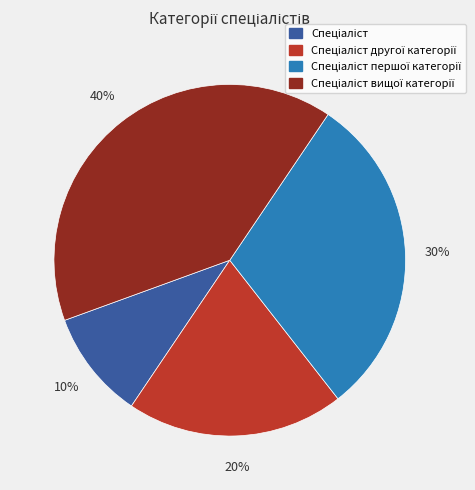

To the nearest percent, what is the average slice percentage?

25%